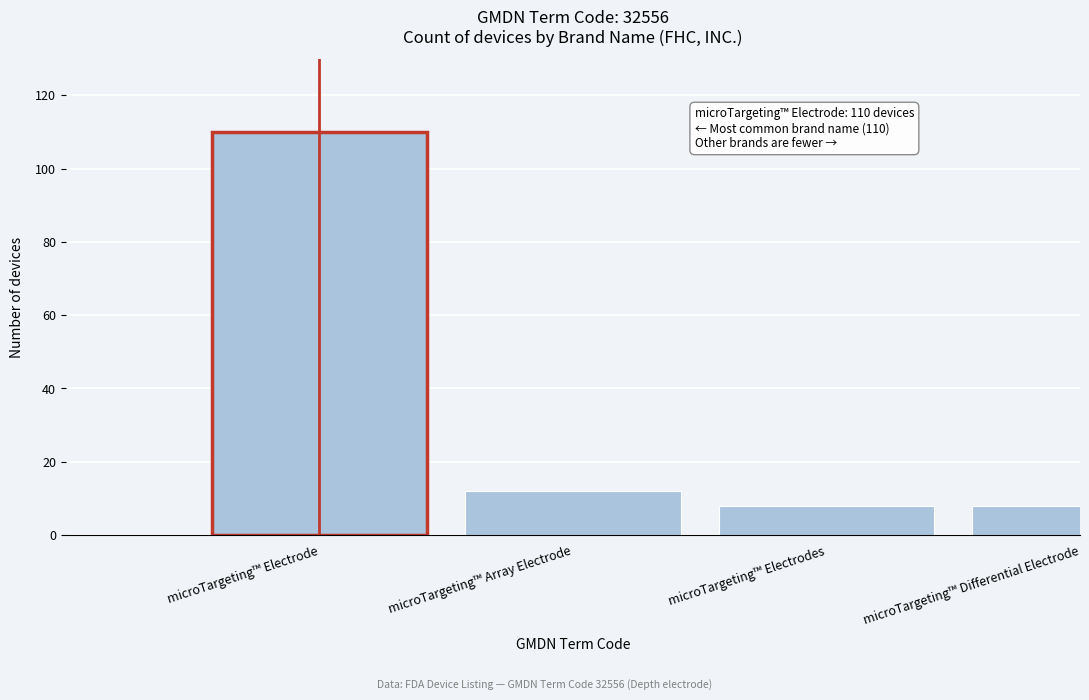

Reading right to left, transcribe all the data shown in this chart.

8	8	12	110